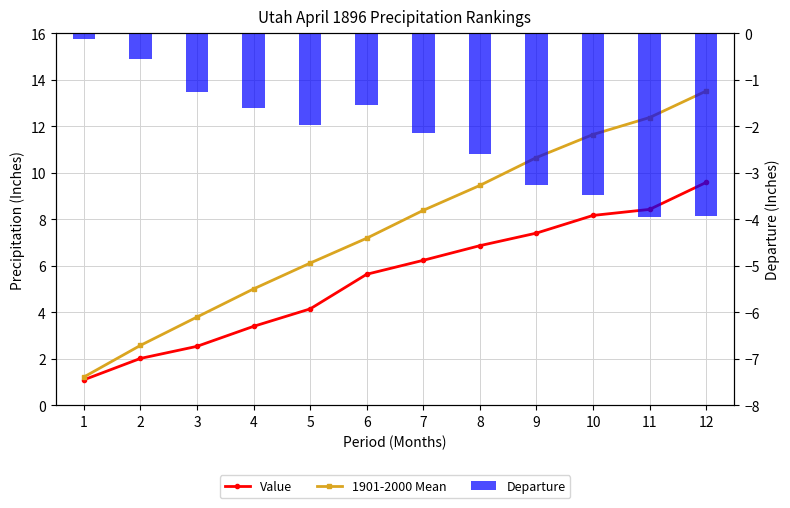

How many groups of bars are there?

12